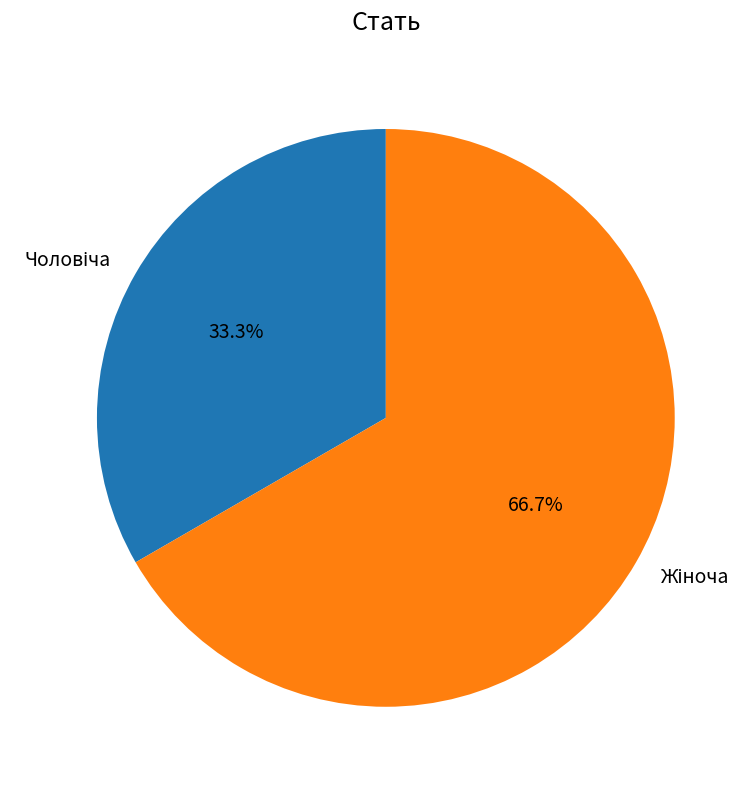

How many segments does this pie chart have?

2